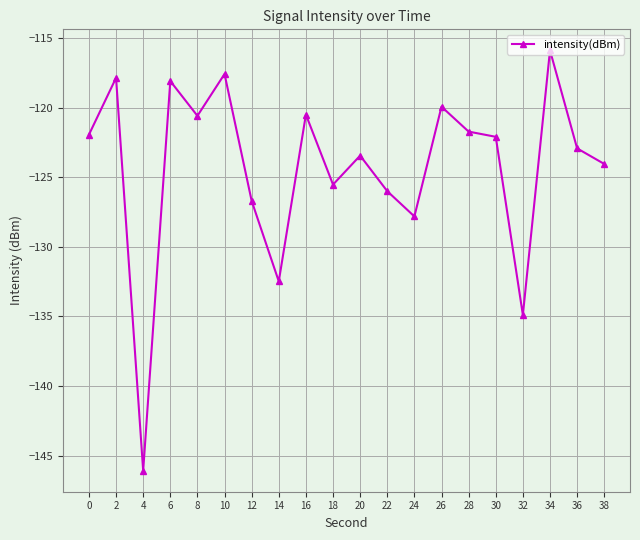

What is the value of the 3rd point from the left?

-146.1